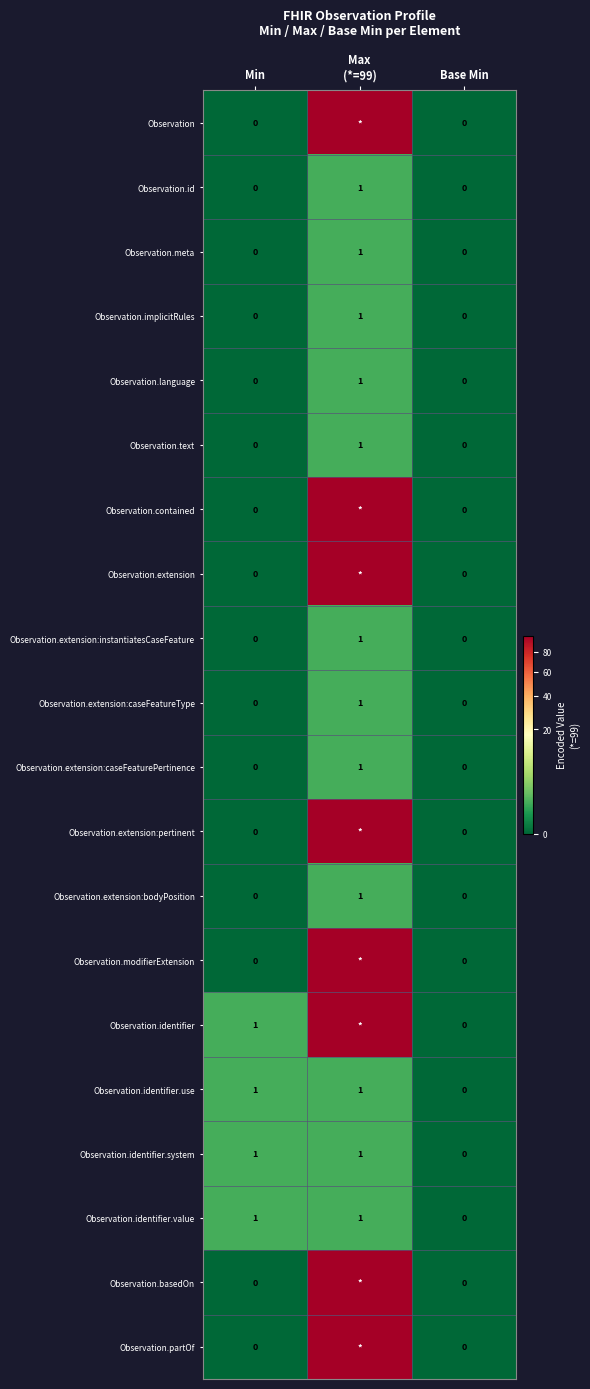

The value of Observation.id at Base Min is 0. True or false?

True